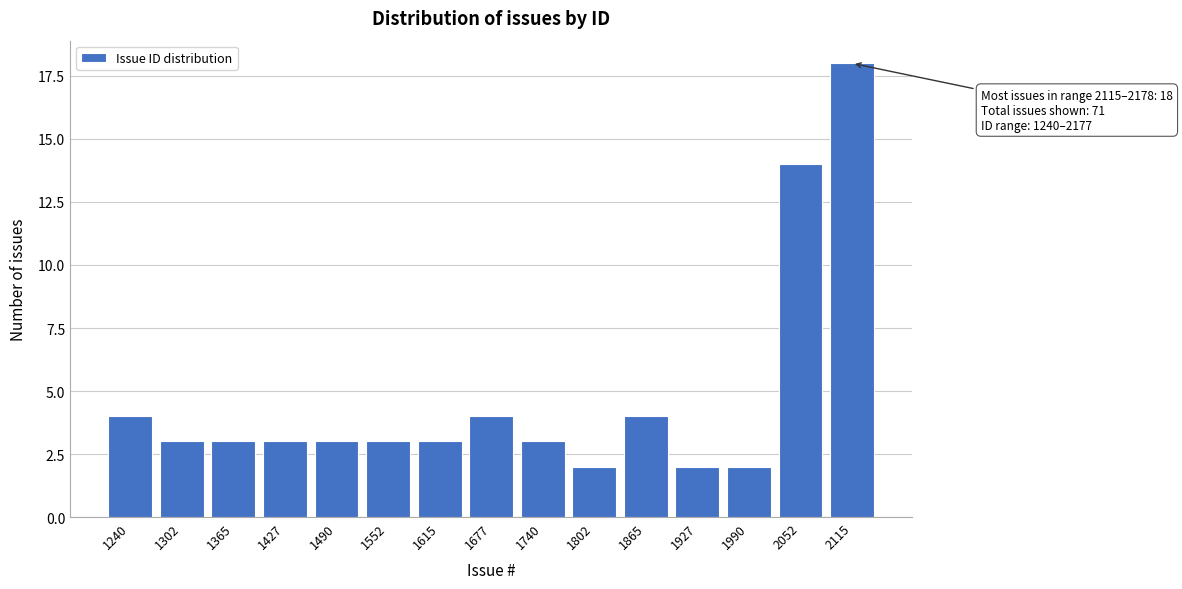

Reading left to right, what are all the values shown in this chart?

4	3	3	3	3	3	3	4	3	2	4	2	2	14	18